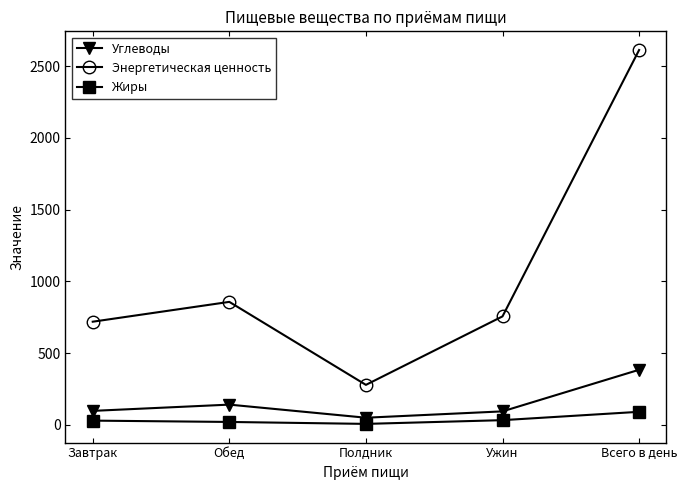

What is the sum of the Энергетическая ценность values at Обед and Всего в день?

3468.8